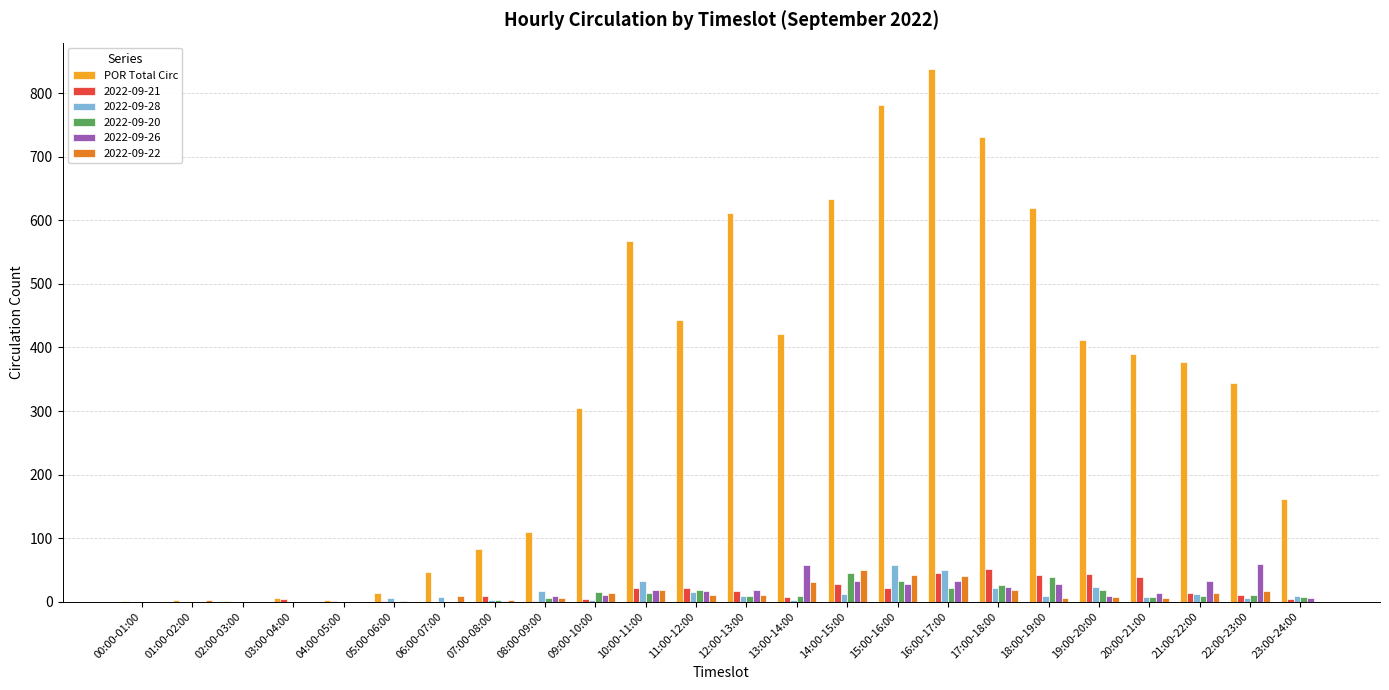

Between 15:00-16:00 and 18:00-19:00, which series saw the biggest shift?

POR Total Circ